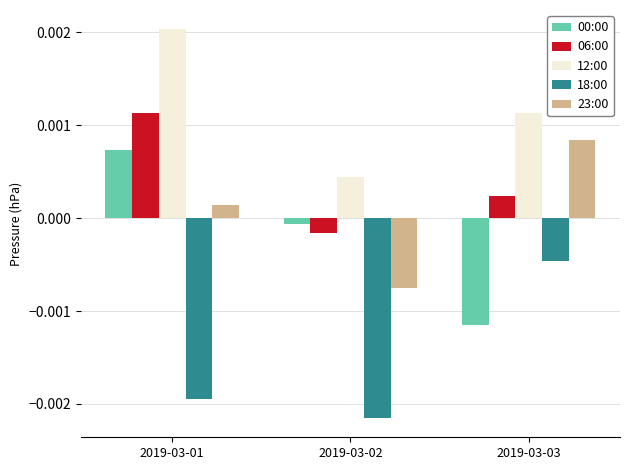

List the labels in order of 18:00 value, largest first.

2019-03-03, 2019-03-01, 2019-03-02